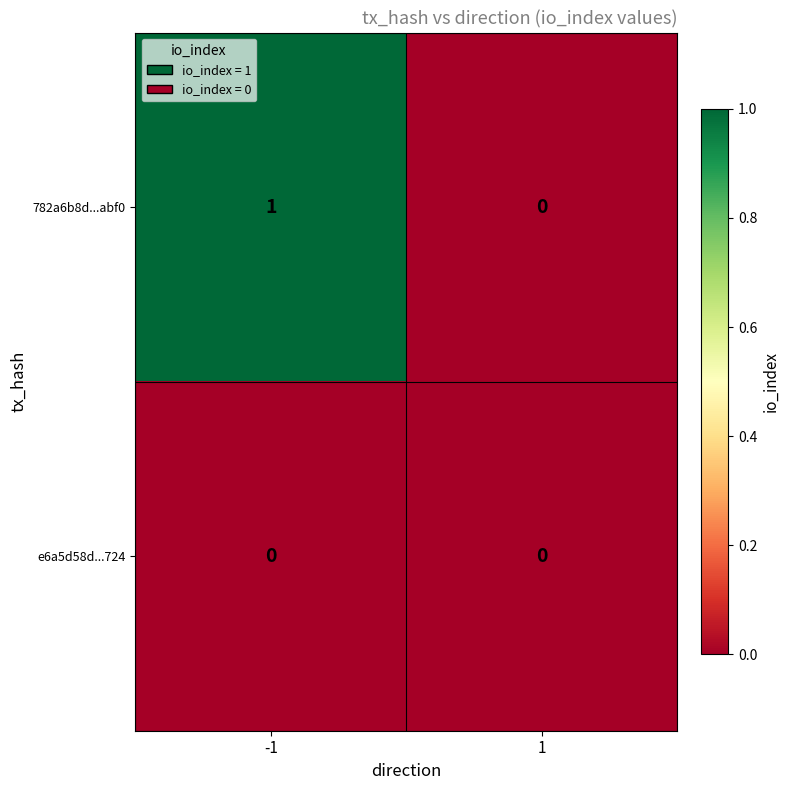

Between -1 and 1, which series saw the biggest shift?

782a6b8d...abf0